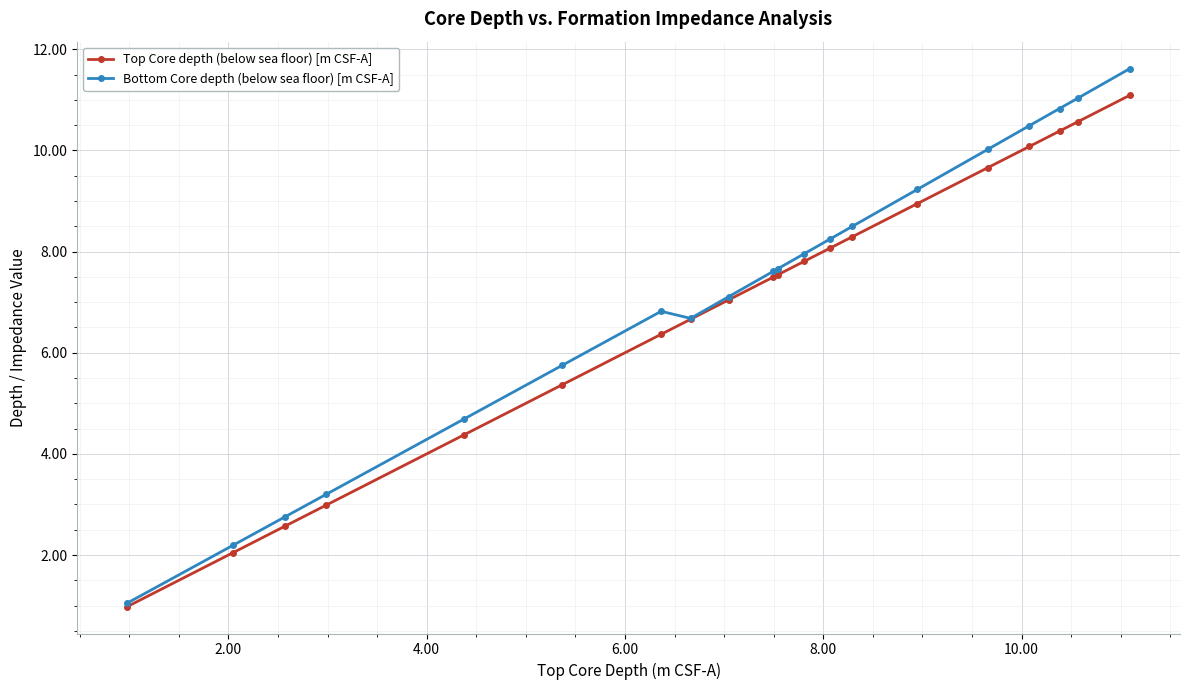

What is the value of the Top Core depth (below sea floor) [m CSF-A] point at the 20th from the left?

11.1